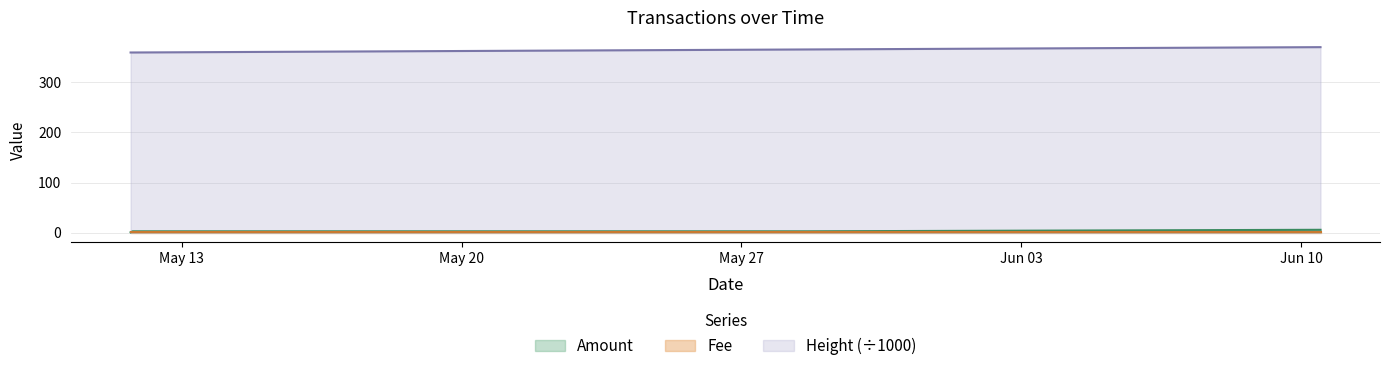

True or false: Amount and Height (÷1000) intersect in this chart.

False